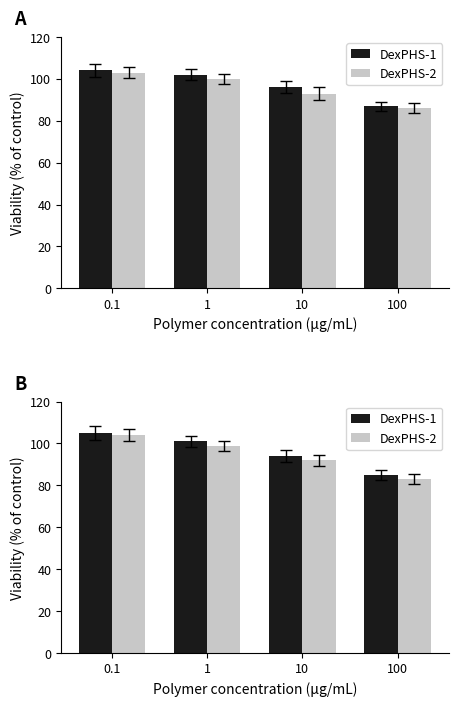

The value of DexPHS-1 at 0.1 is 146. True or false?

False